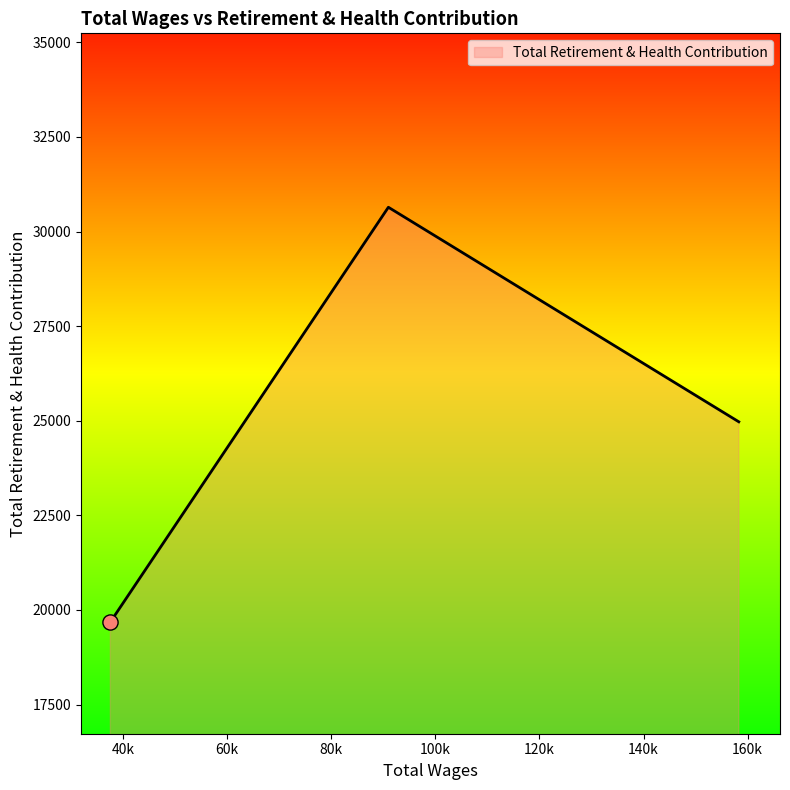

What is the smallest value displayed?

19681